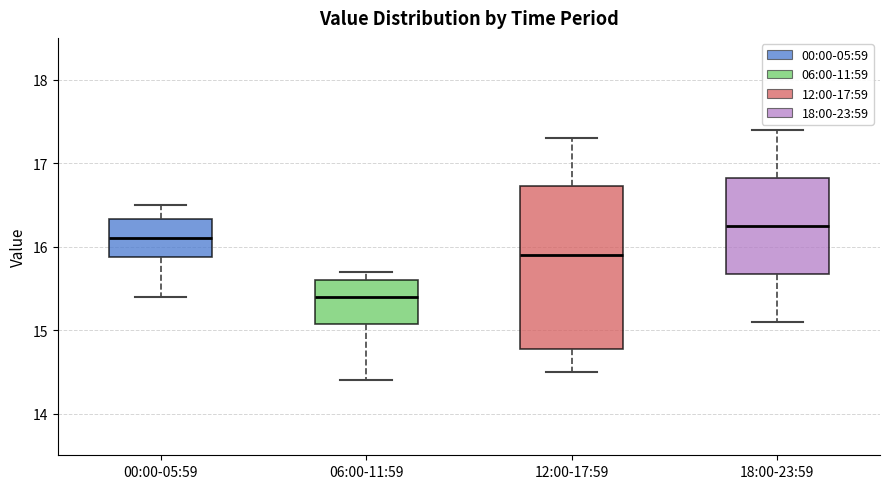

Where is the upper edge of the box for 00:00-05:59 on the y-axis? The values are not printed on the chart, so give them approximately, as read against the axis.

16.3